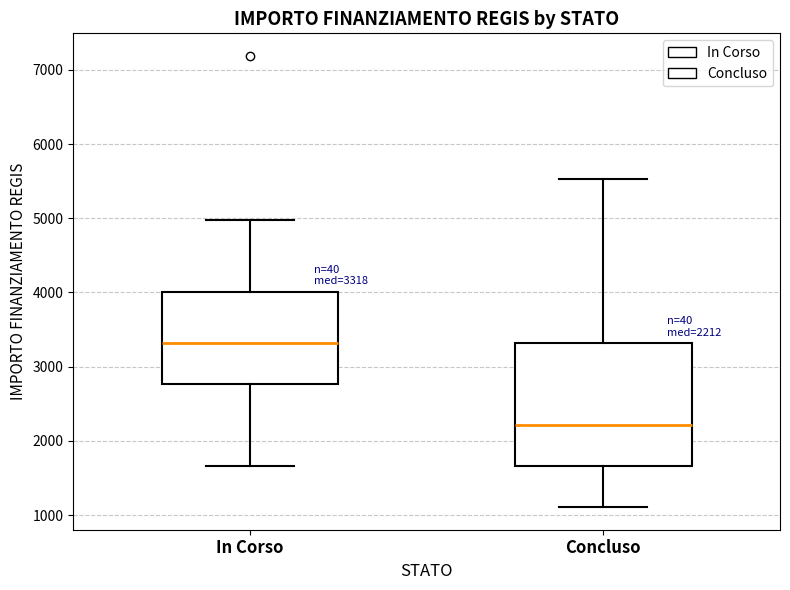

Which box's median line is the lowest?

Concluso